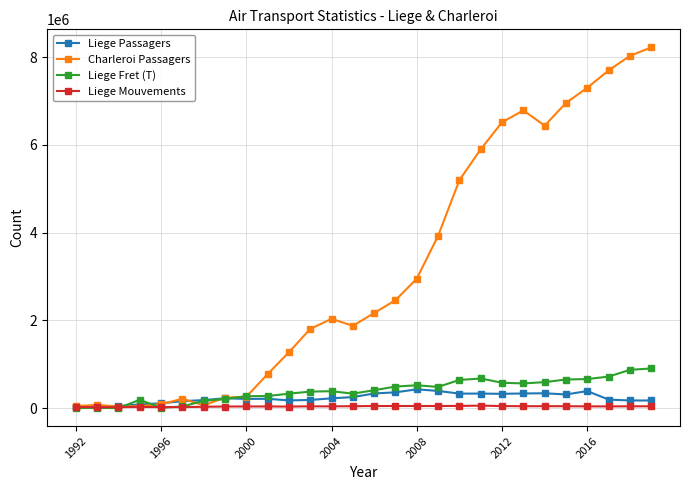

What is the difference between the second highest and second lowest values in the Liege Passagers series?

366249